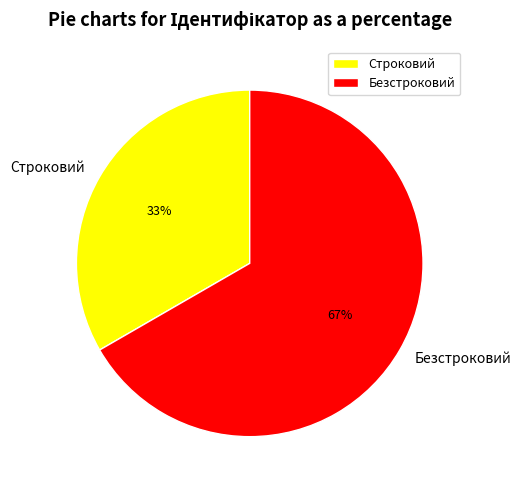

Which has a higher value, Безстроковий or Строковий?

Безстроковий